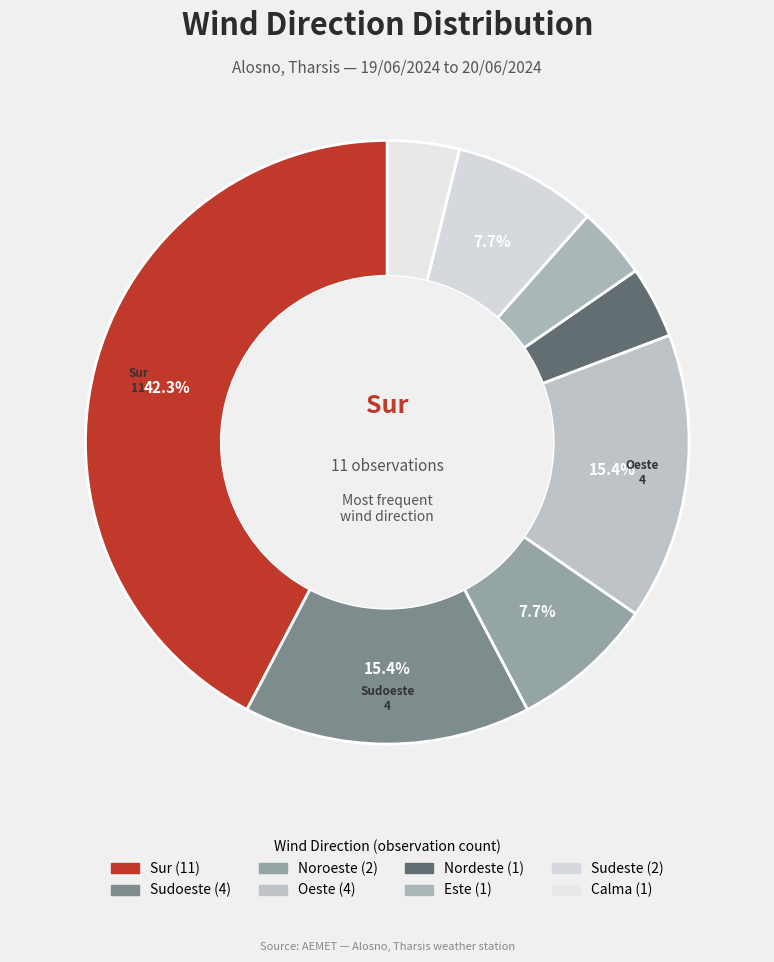

What percentage is the Sur slice, to the nearest percent?

42%